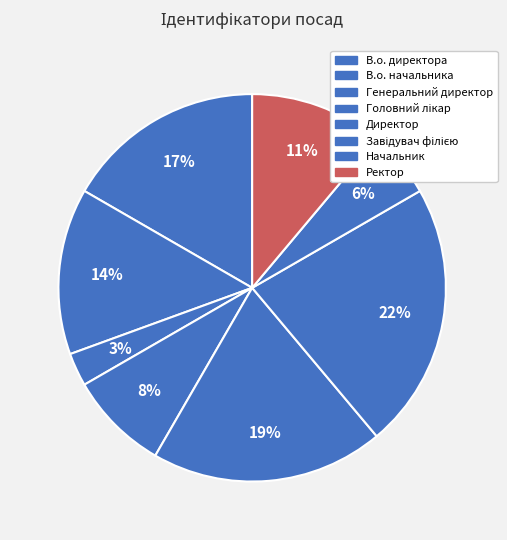

What percentage is NOT represented by Начальник?

94.4%